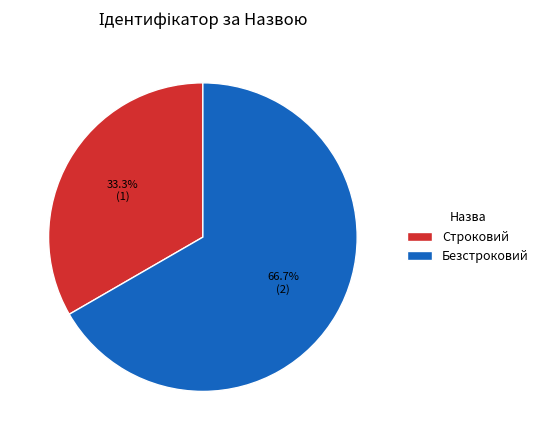

What percentage is NOT represented by Строковий?

66.7%